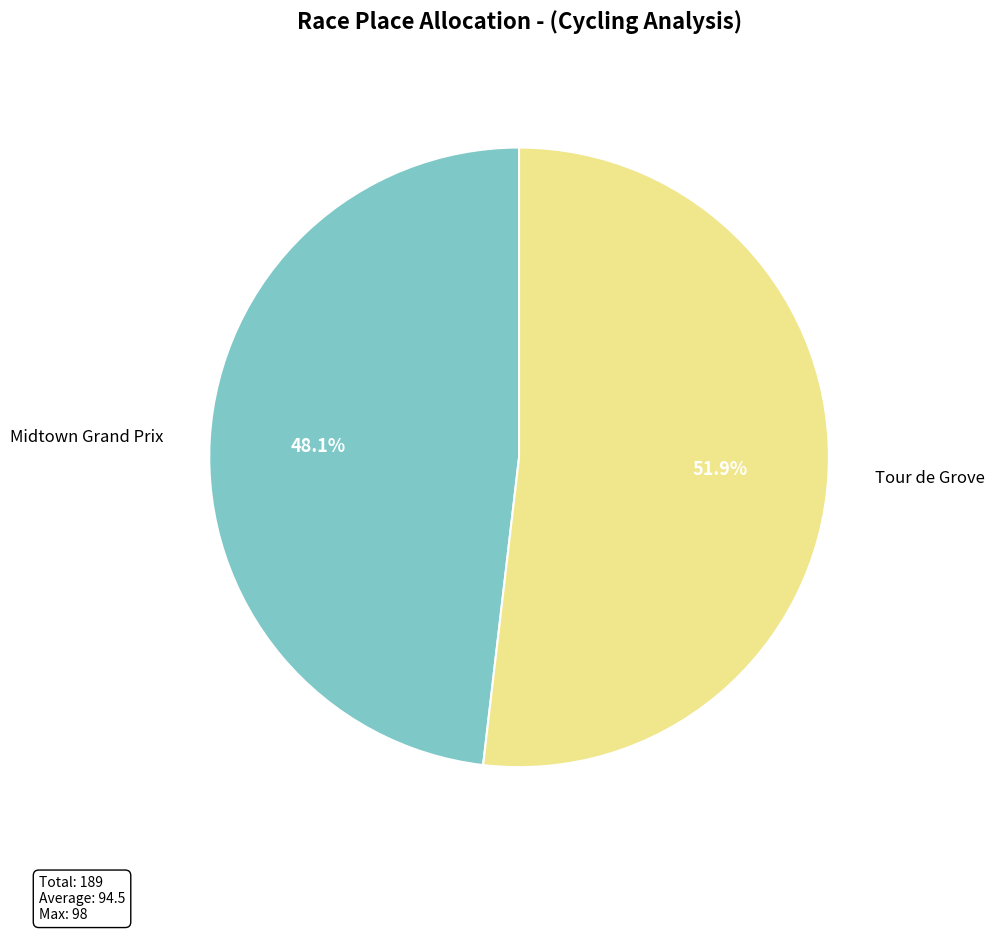

Is there a majority slice in this chart?

Yes